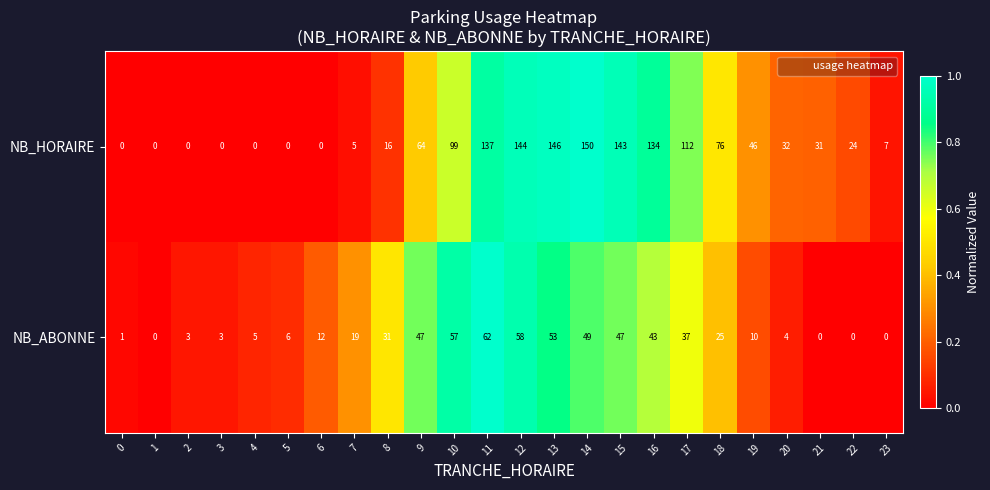

What is the greatest value displayed?

150